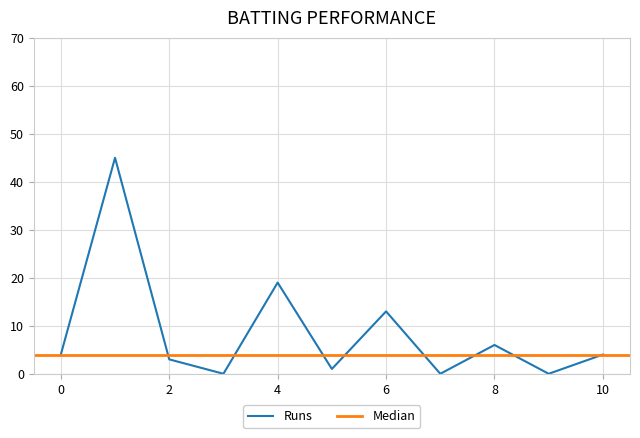

The chart shows a value of -24 at 4. True or false?

False